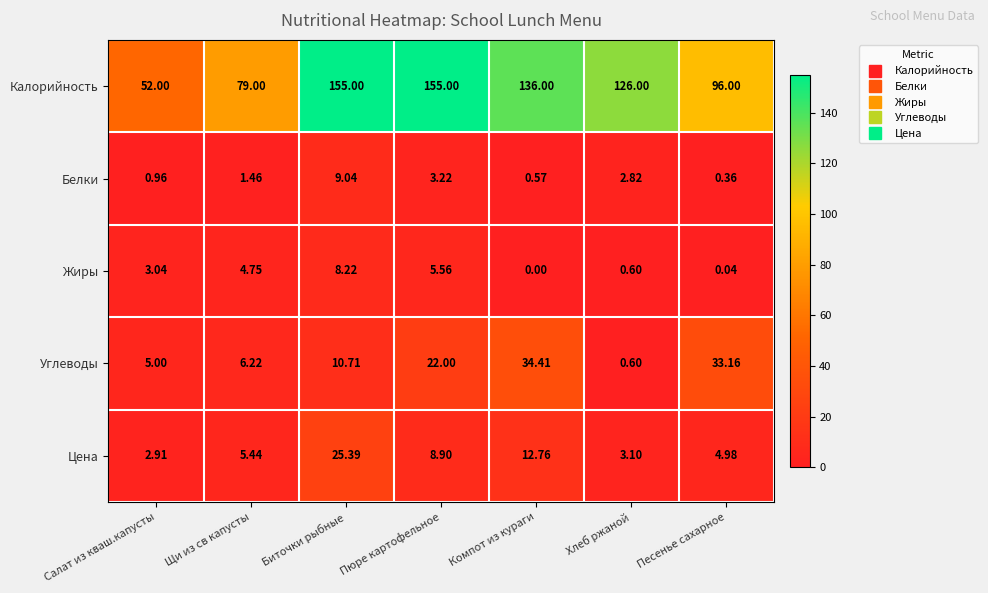

Which series has the largest total across all categories?

Калорийность